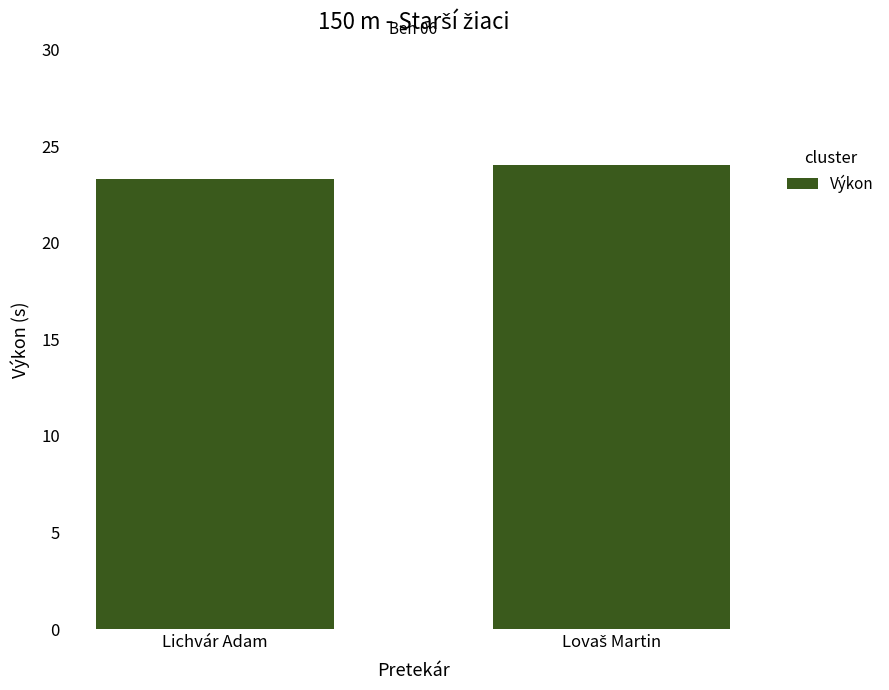

What is the sum of all values?

47.3